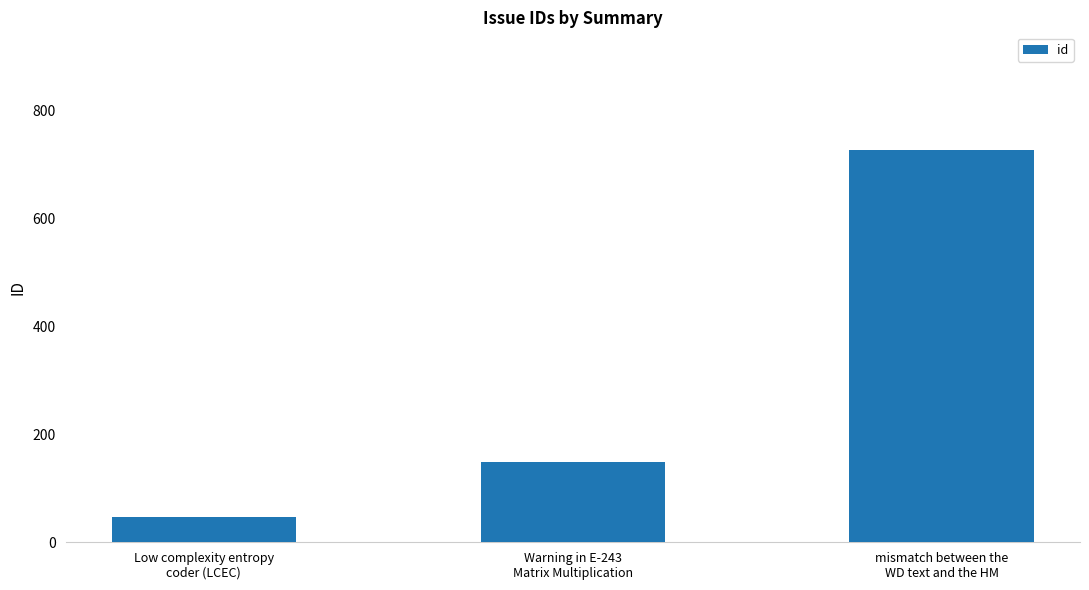

Rank the categories by value from lowest to highest.

Low complexity entropy
coder (LCEC), Warning in E-243
Matrix Multiplication, mismatch between the
WD text and the HM